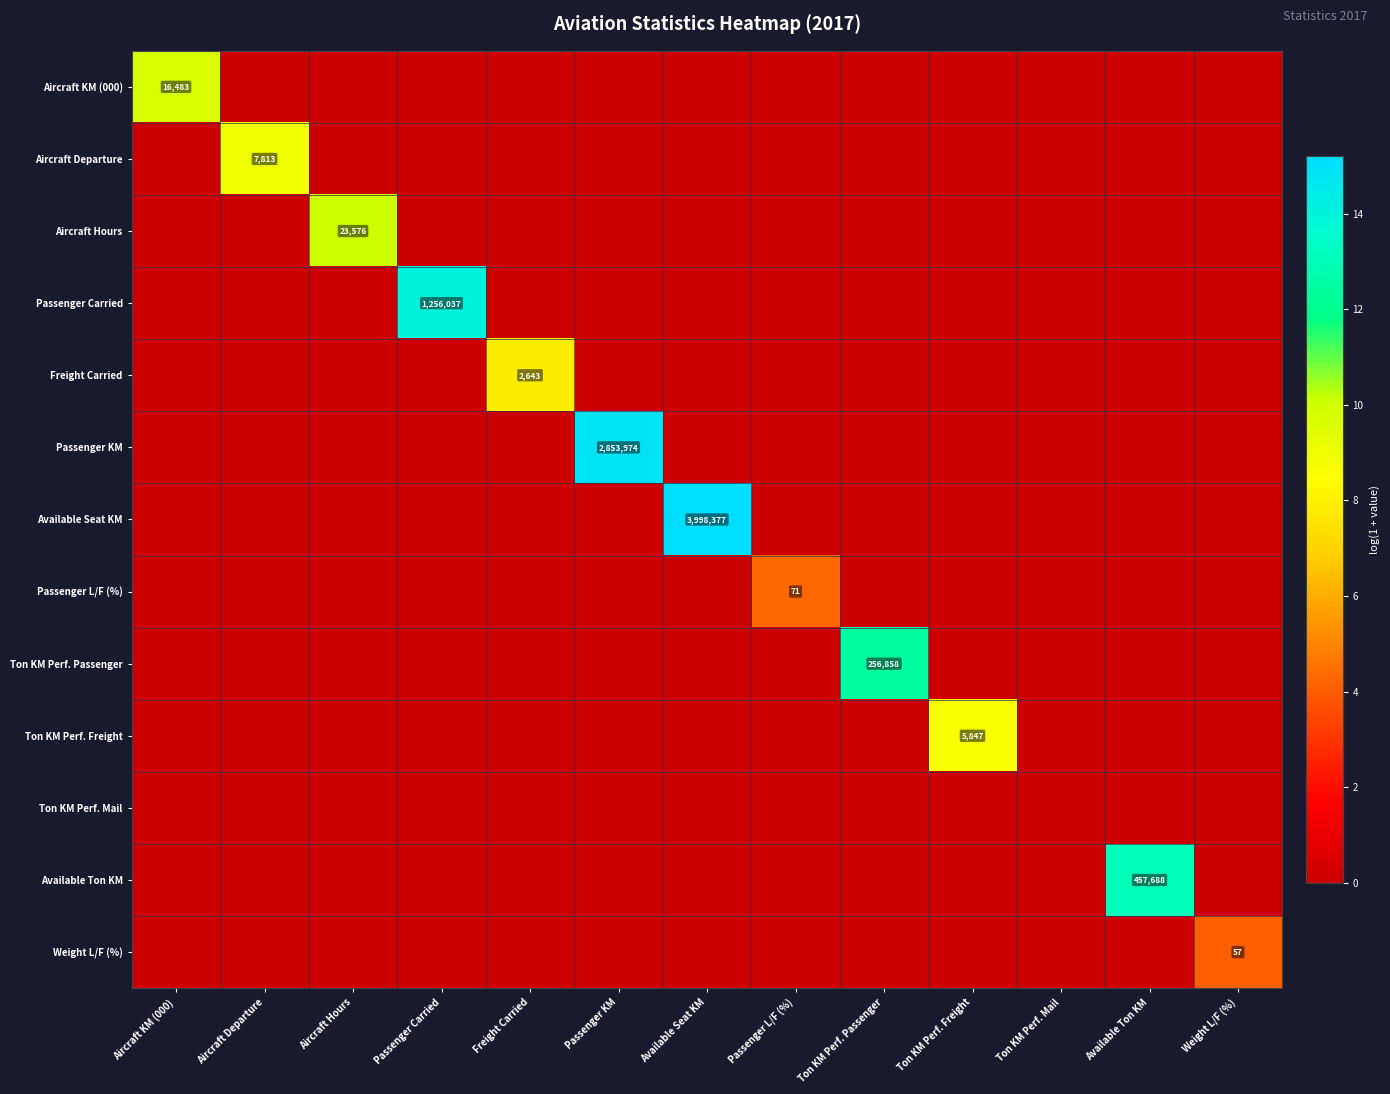

True or false: Ton KM Perf. Passenger has a value of 256858 at Ton KM Perf. Passenger.

True